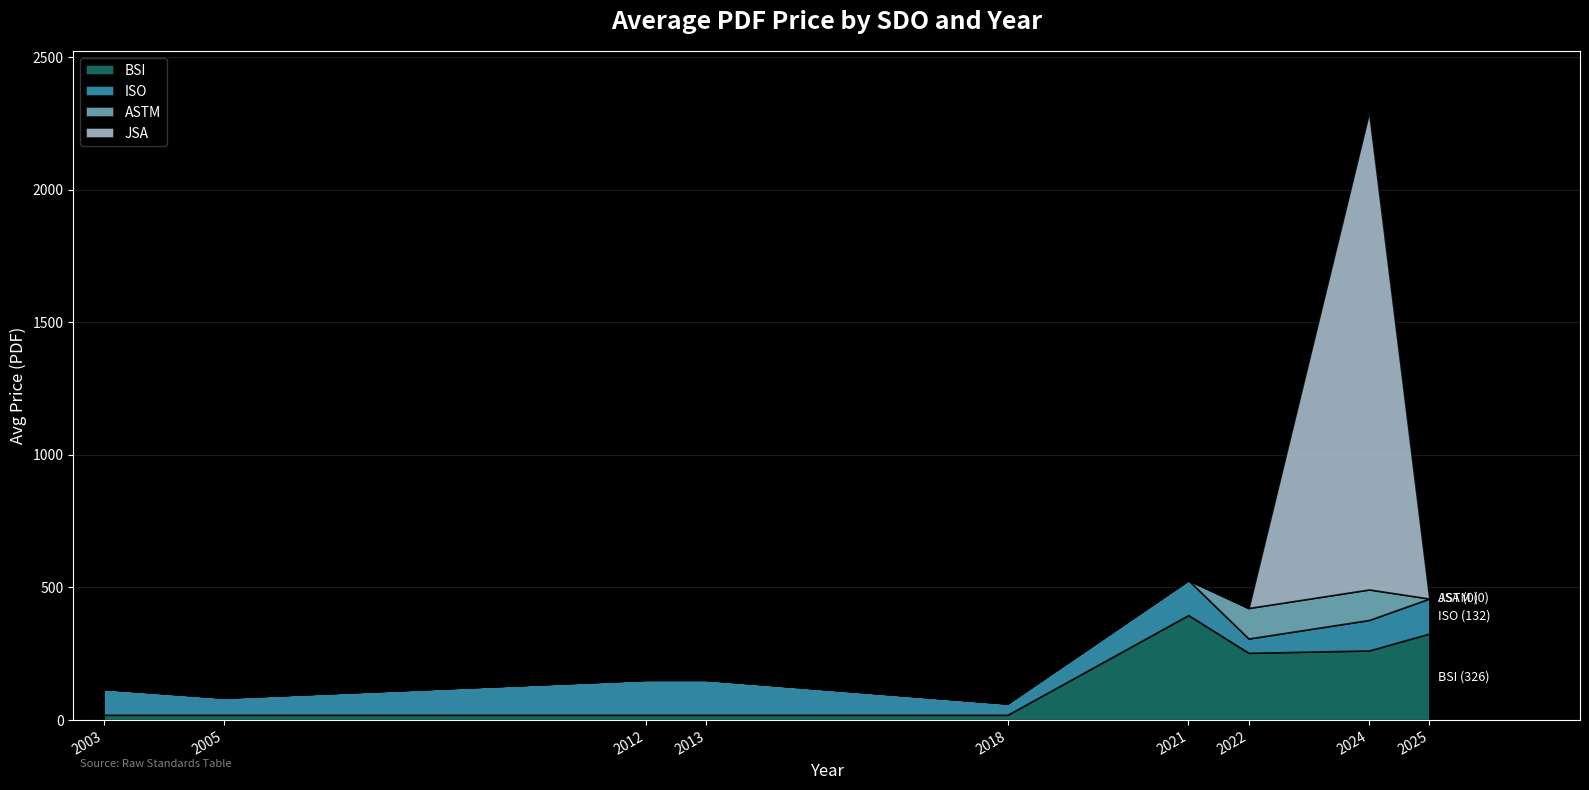

How many values in the ASTM series exceed 0?

2